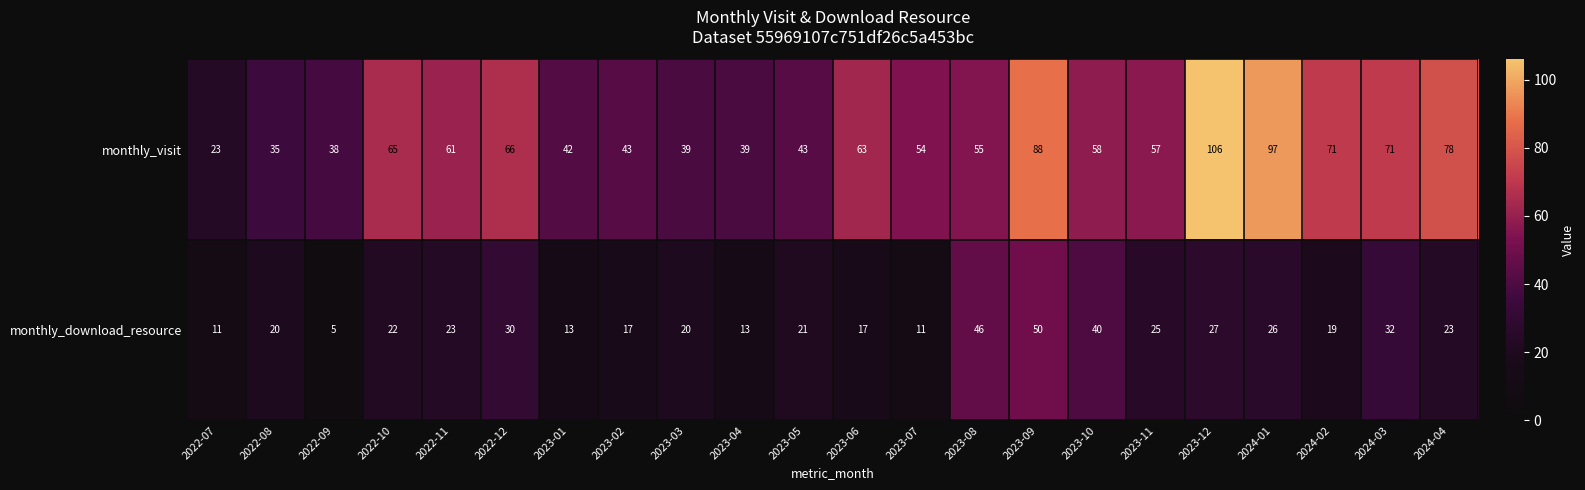

Rank the series by their maximum value, from lowest to highest.

monthly_download_resource, monthly_visit